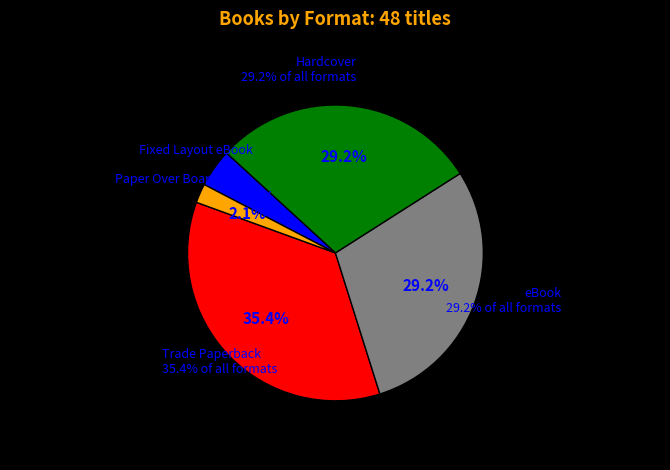

Is it true that Fixed Layout eBook is 1% of the pie?

False